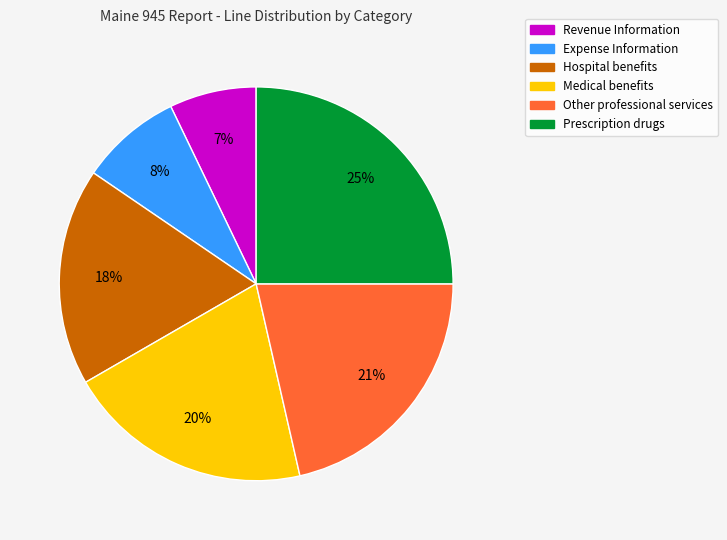

Does Prescription drugs represent more than half of the total?

No